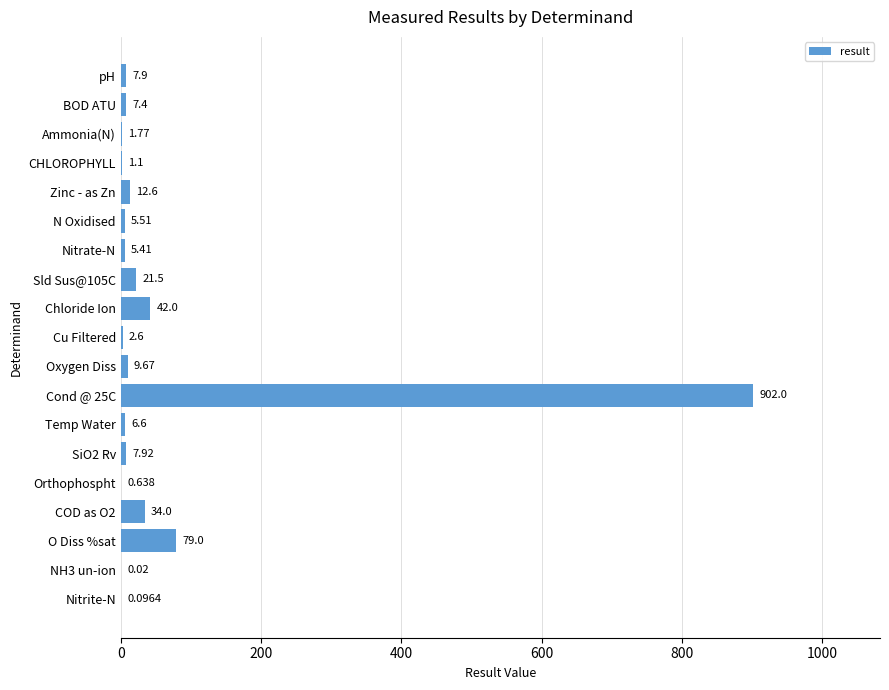

Where is the data nearest to the value 451?

O Diss %sat